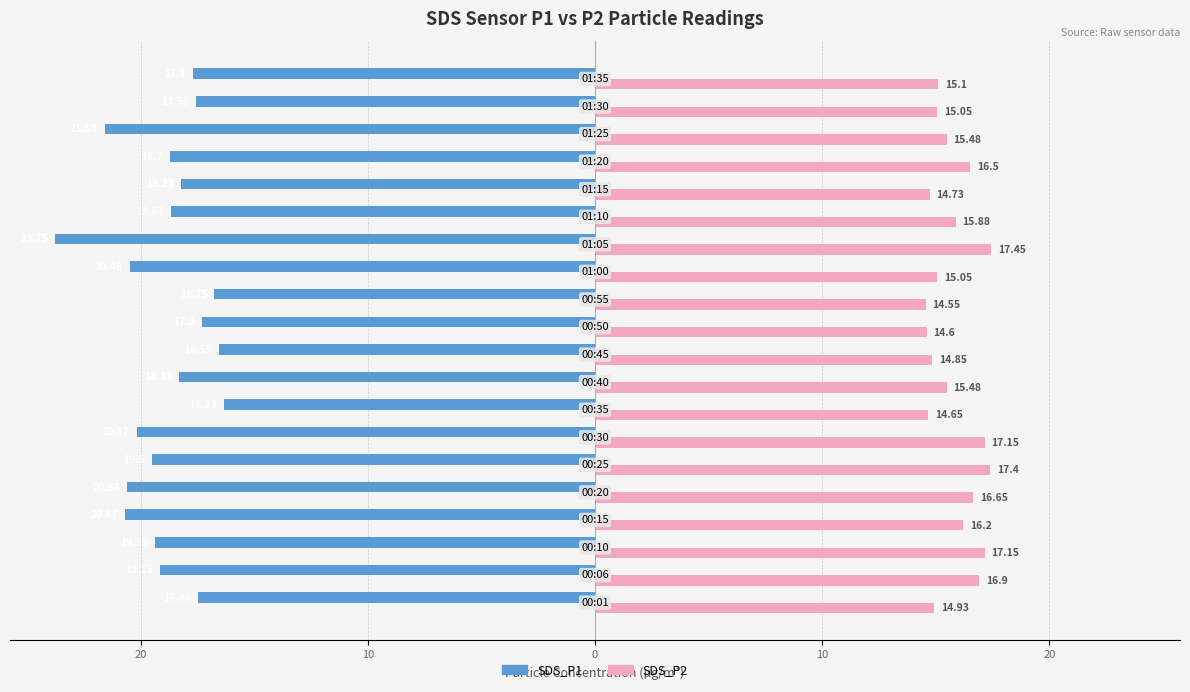

At which label is SDS_P1 closest to -20?

30